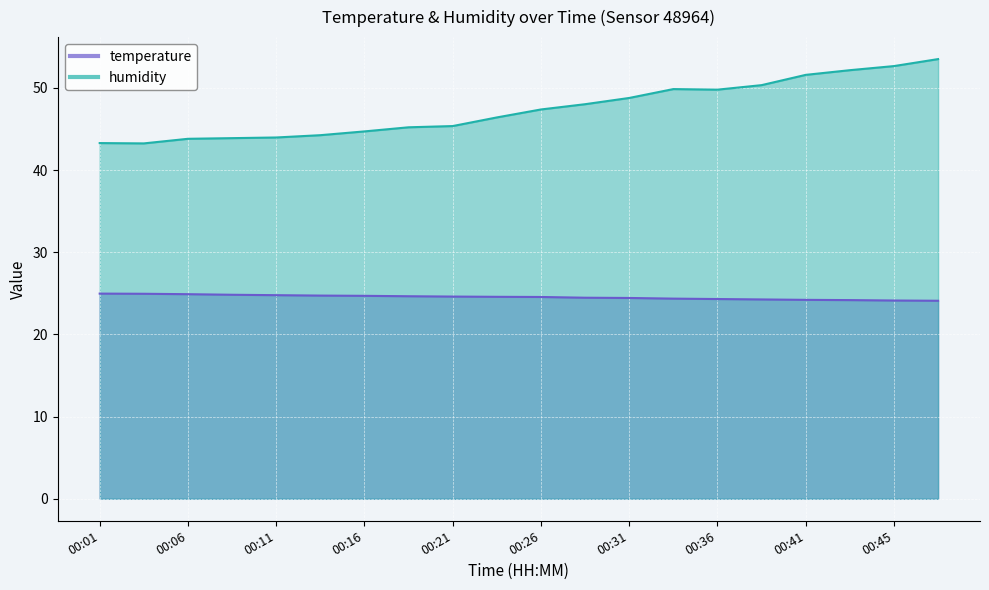

Between 00:38 and 00:21, which is larger?

00:21